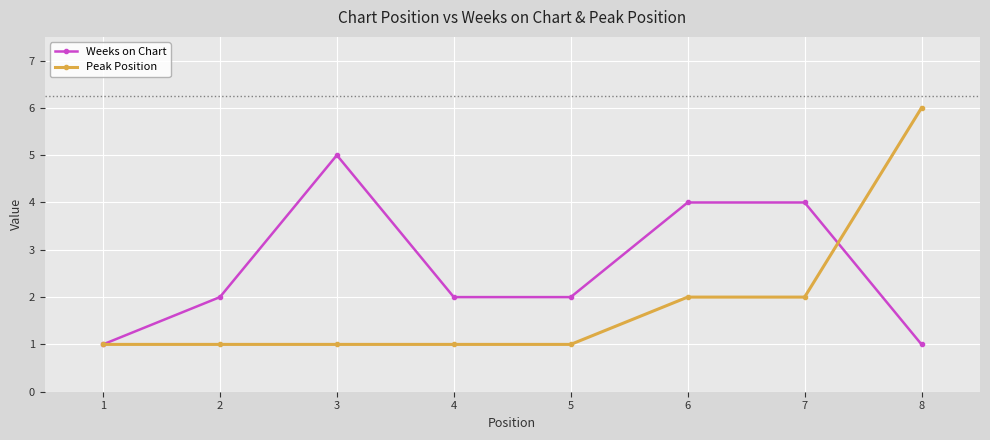

Is the value of Peak Position at 3 greater than the value of Weeks on Chart at 3?

No